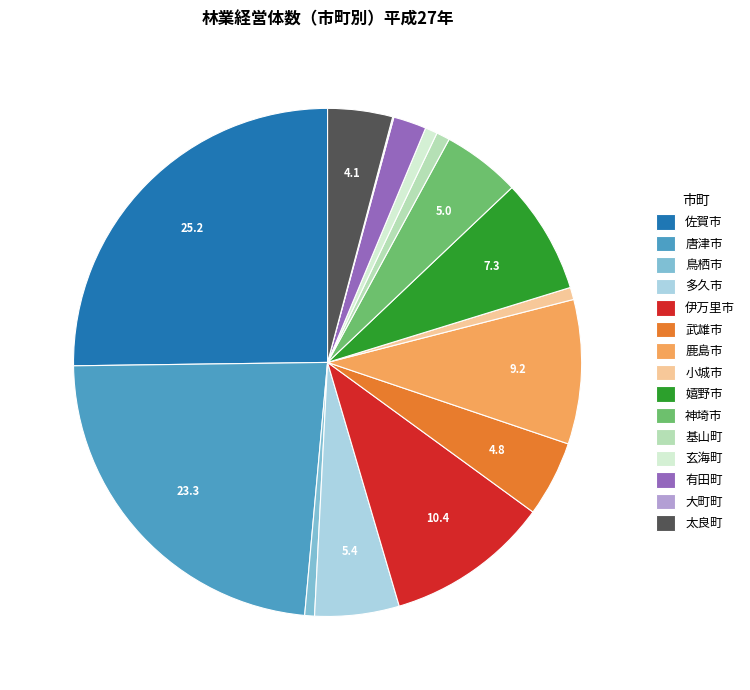

Is the sum of 伊万里市 and 小城市 greater than half?

No